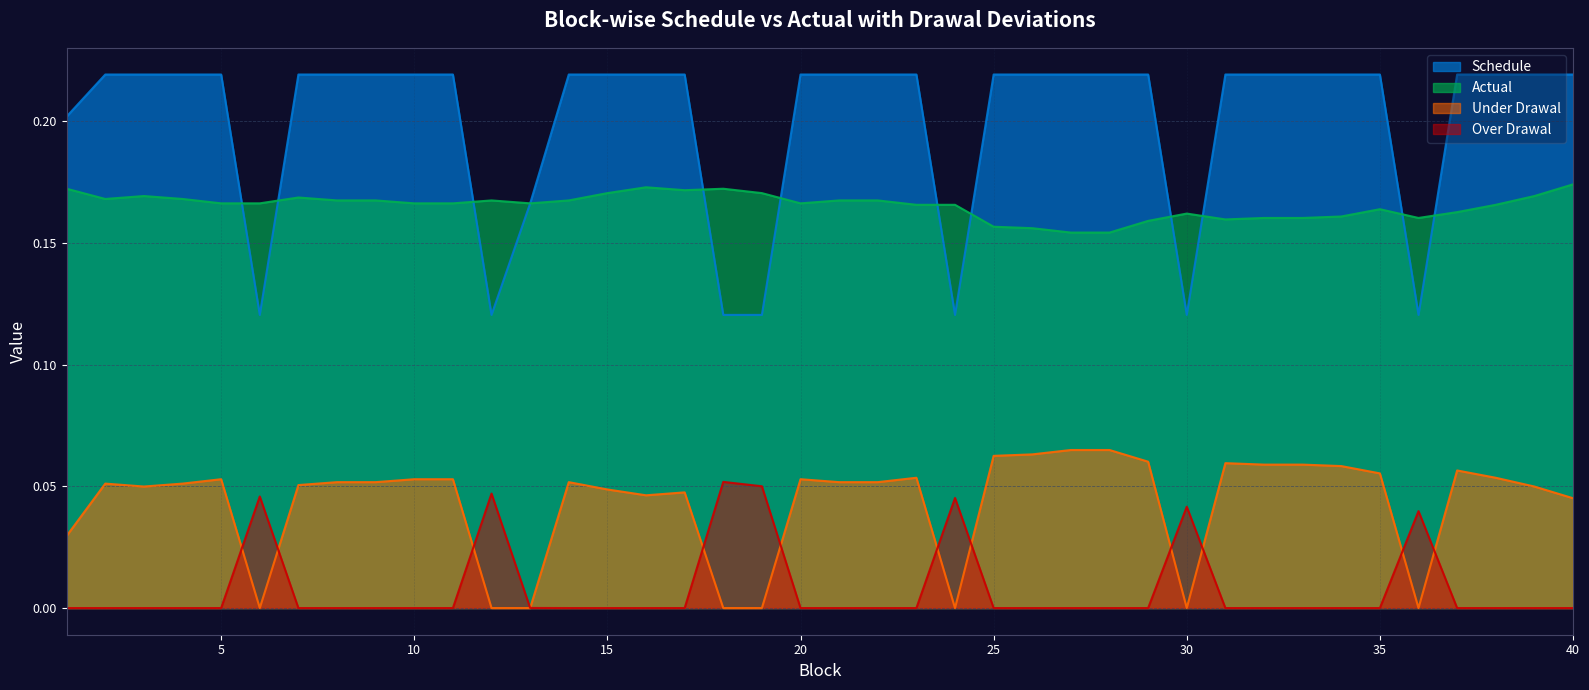

True or false: Over Drawal and Actual intersect in this chart.

False